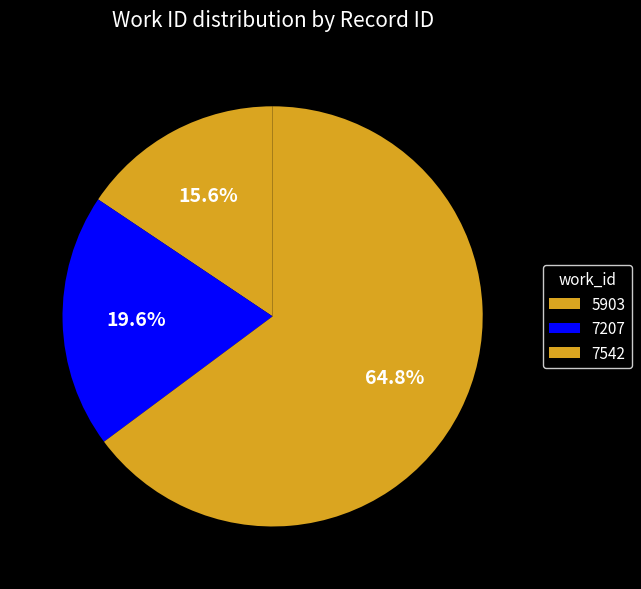

Rank the categories by value from lowest to highest.

5903, 7207, 7542